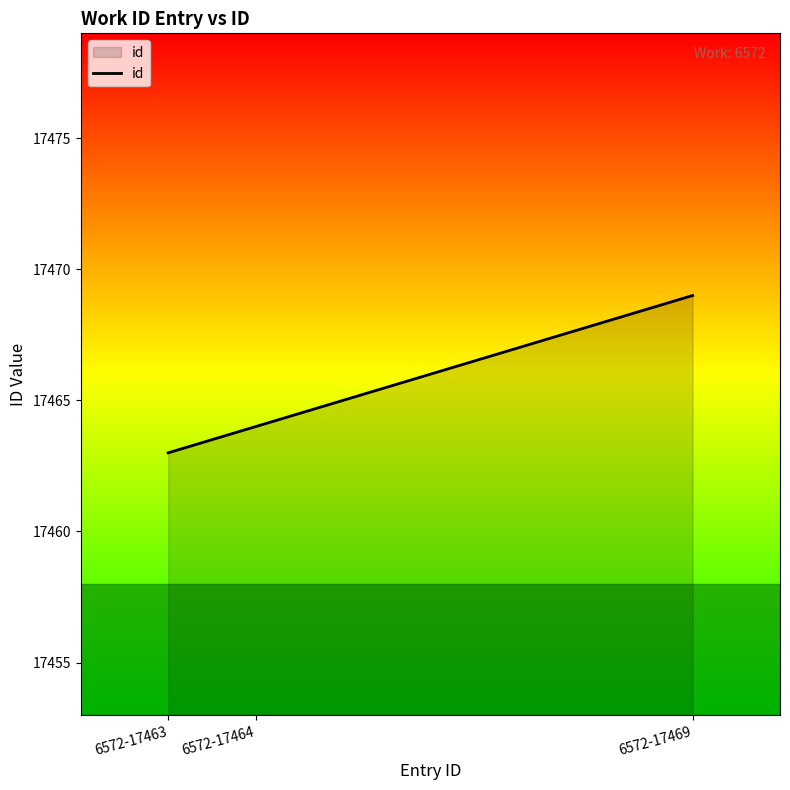

Which label corresponds to the largest value in the chart?

6572-17469